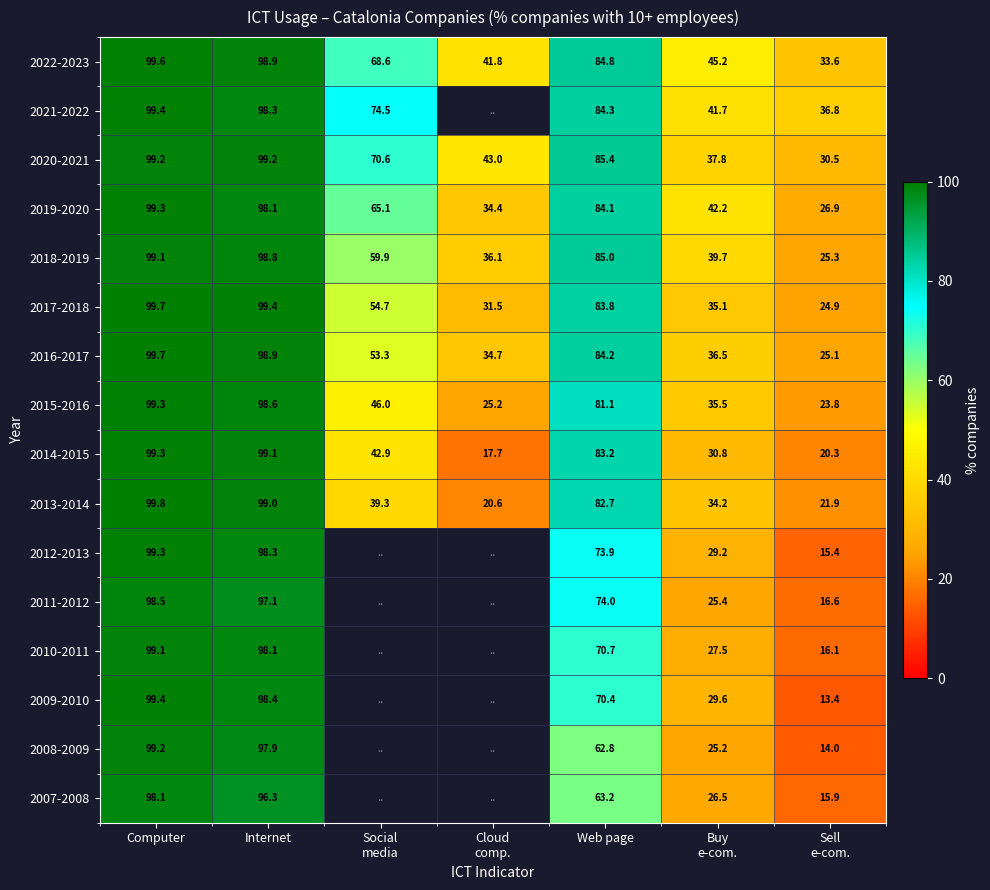

Which has a higher value, Computer or Internet?

Computer